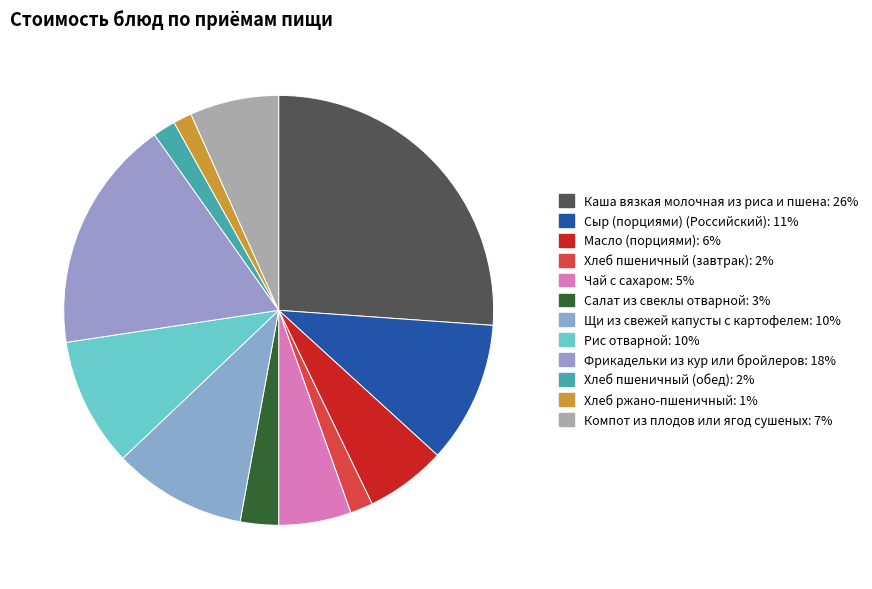

How many segments does this pie chart have?

12